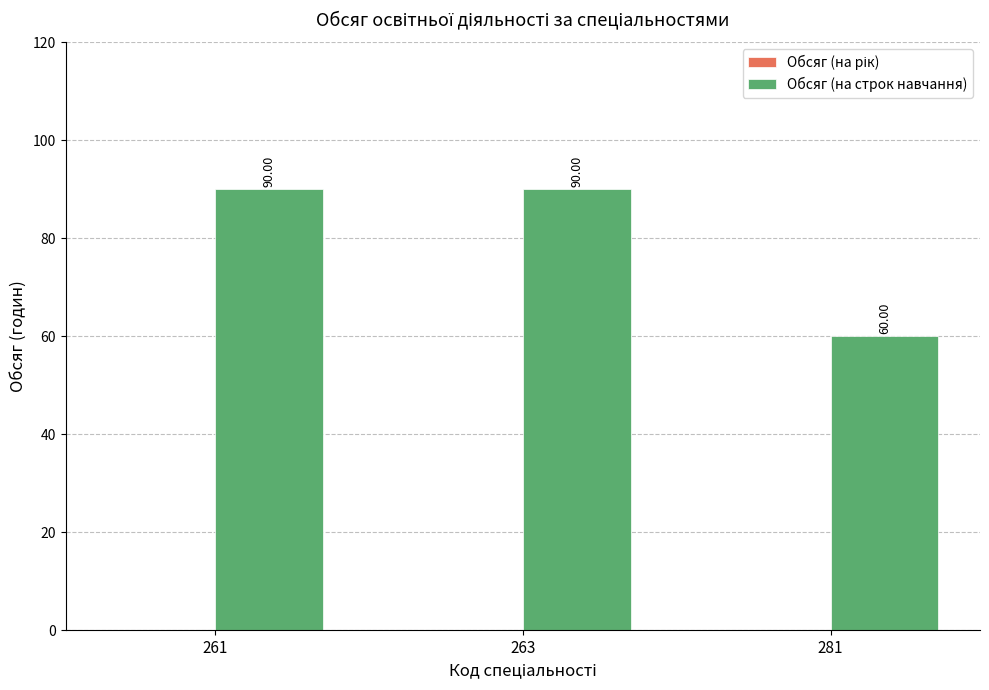

What is the average value?

80